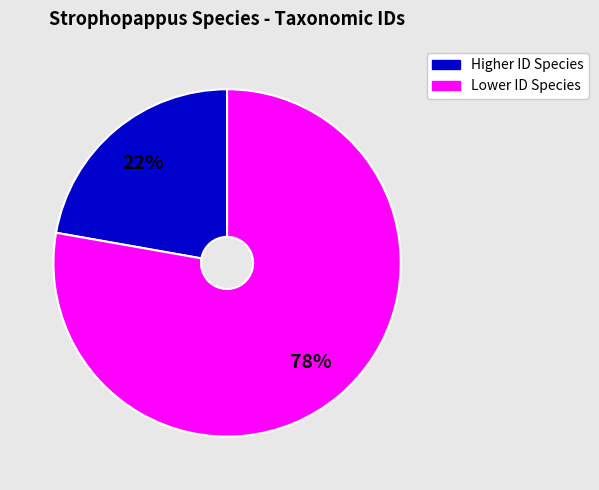

To the nearest percent, what is the average slice percentage?

50%